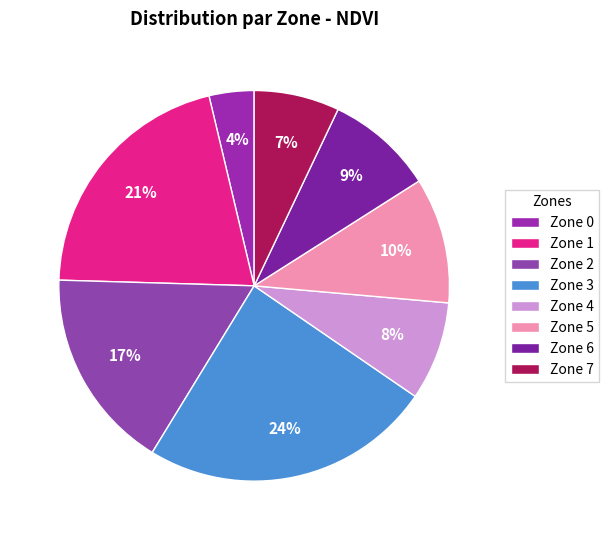

To the nearest percent, what percentage of the pie is Zone 4?

8%